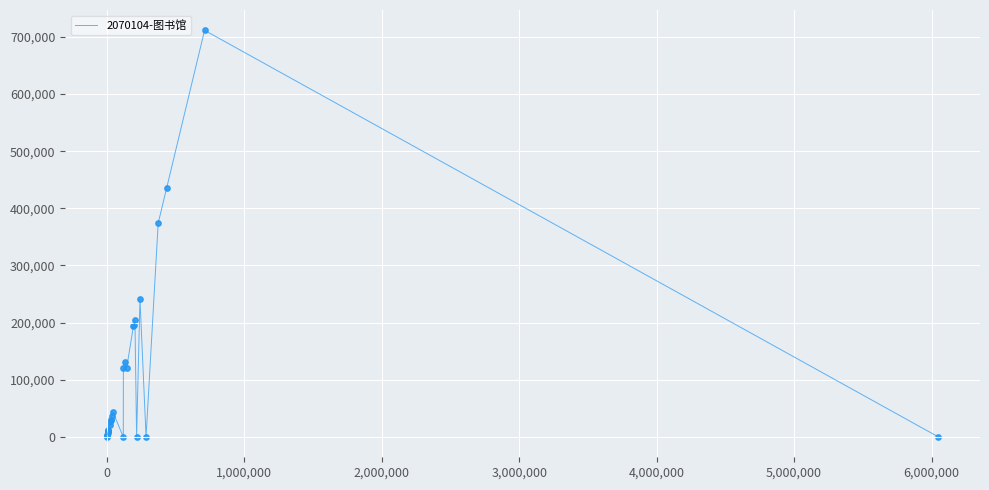

What is the maximum value shown in the chart?

711458.0